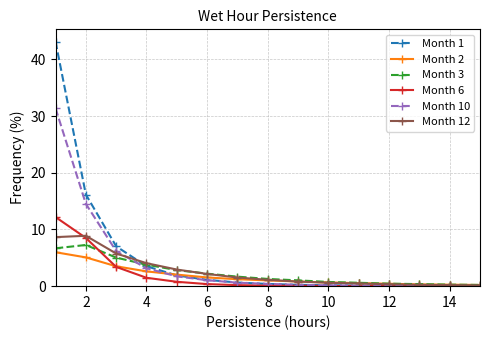

What is the maximum value for Month 10?

31.4